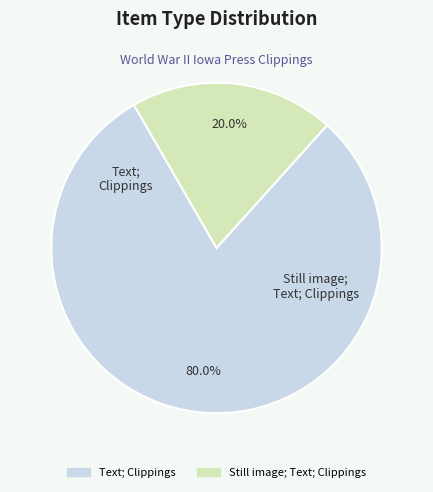

Does any single category account for the majority?

Yes